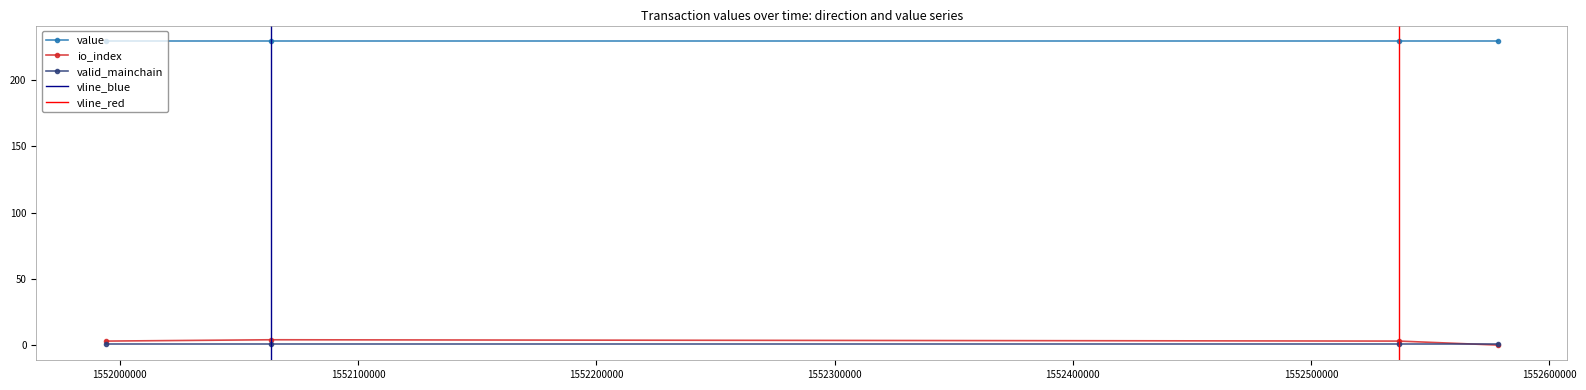

Which category has the highest value in the value series?

1552578324